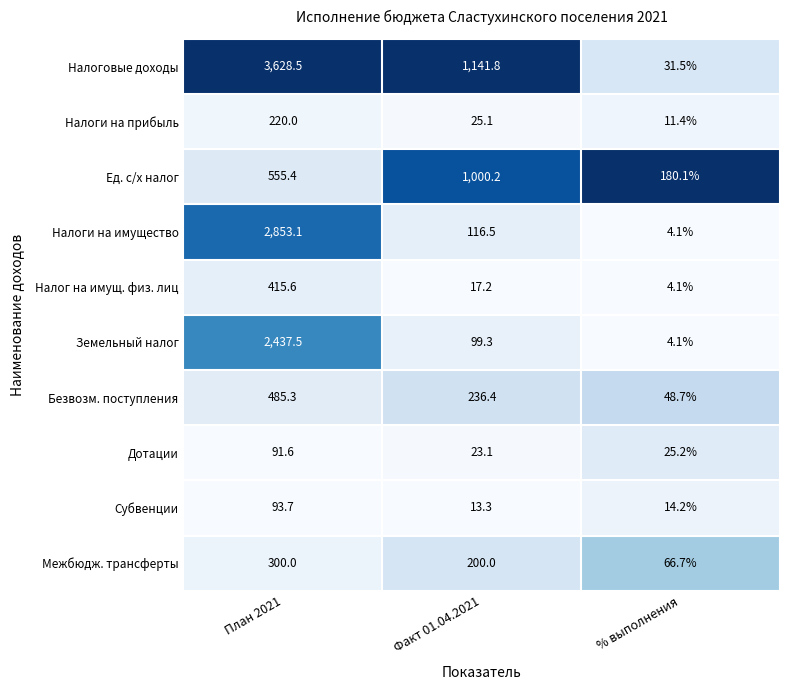

True or false: Ед. с/х налог has a value of 295.0 at План 2021.

False